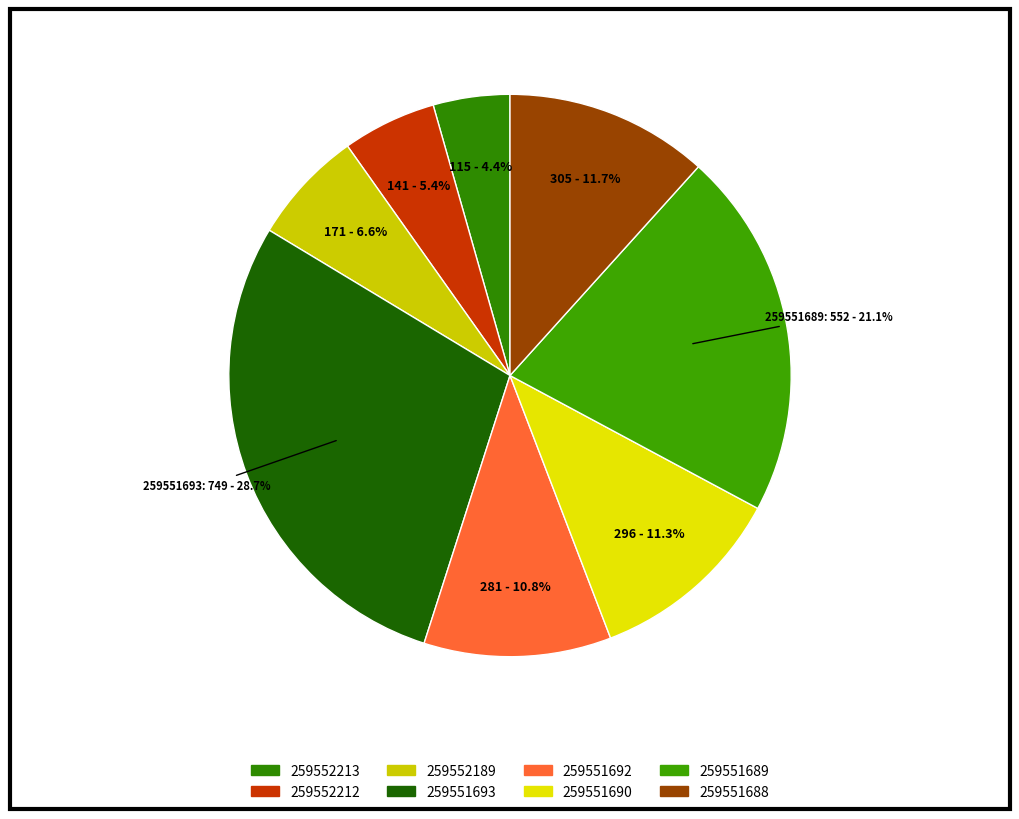

Does 259552213 account for over 50% of the chart?

No